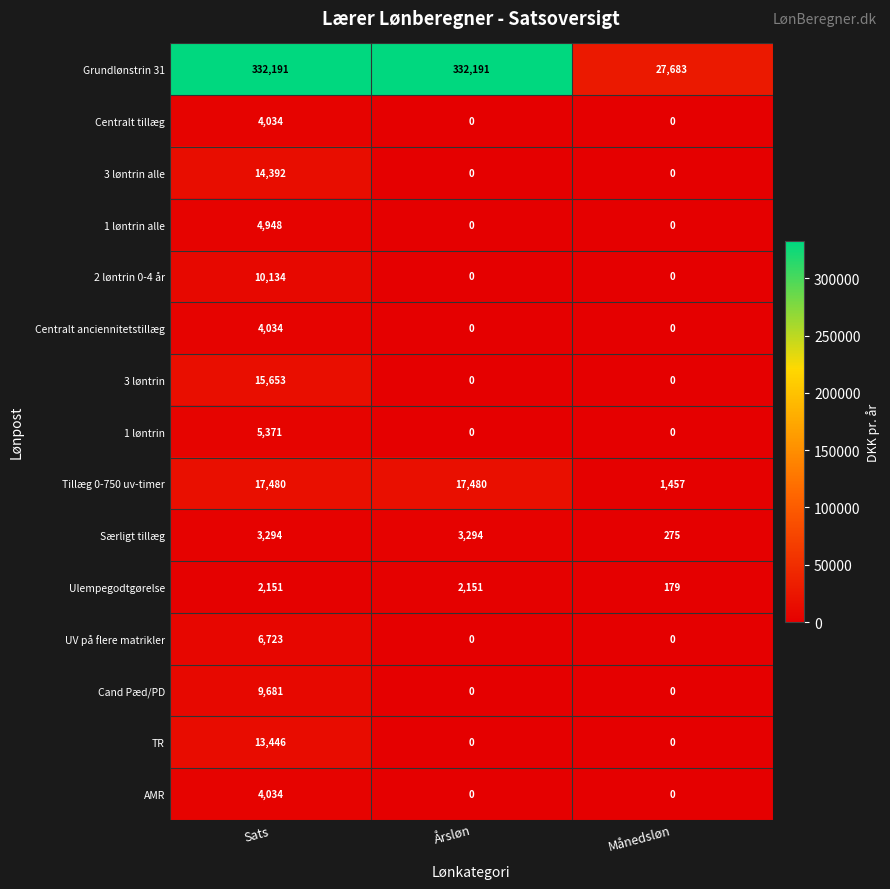

How many categories are shown in the chart?

3